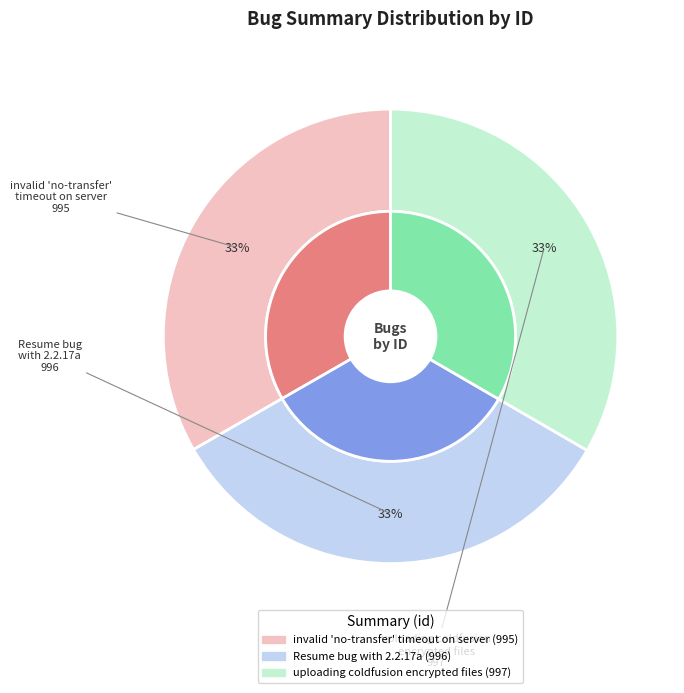

To the nearest percent, what portion does Resume bug with 2.2.17a represent?

33%